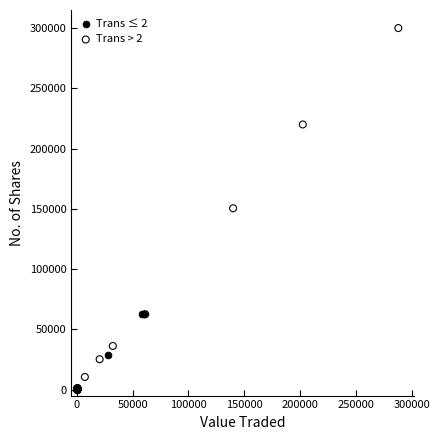

Which series contains the highest Y value?

Trans > 2